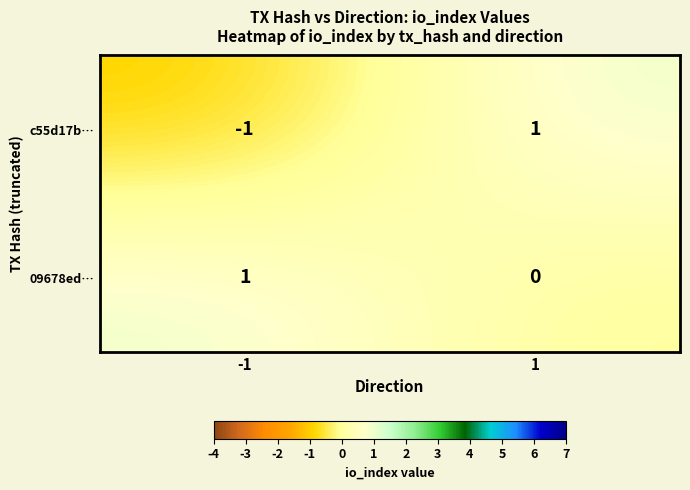

Which series has the largest range (max minus min)?

c55d17b…